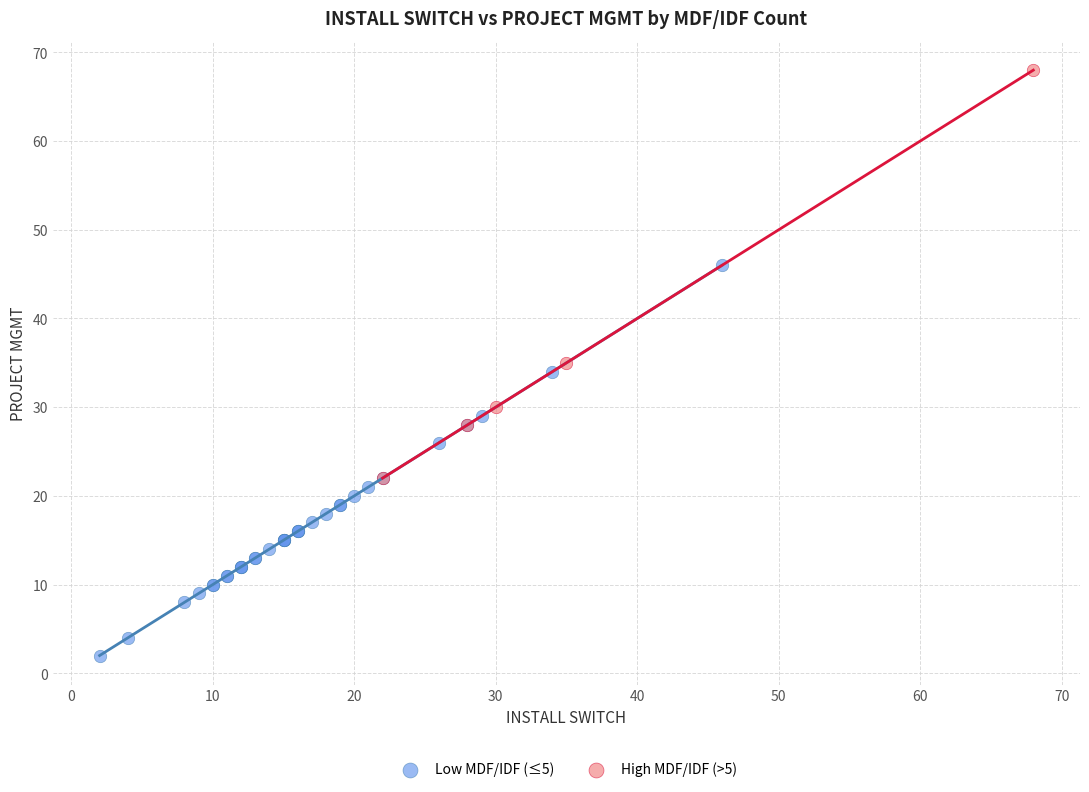

What are all the series names shown in the legend?

Low MDF/IDF (≤5), High MDF/IDF (>5)